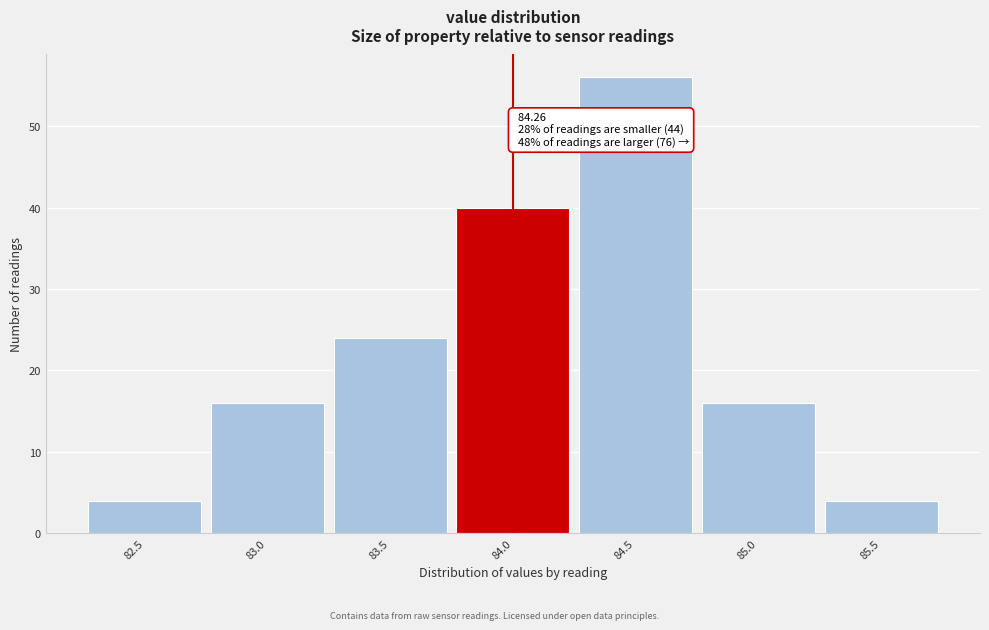

Reading left to right, extract all data points from this chart.

4	16	24	40	56	16	4